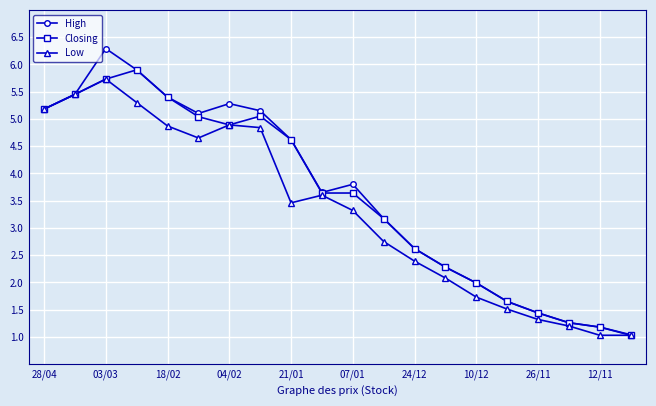

True or false: Closing has more than 1 points higher than both neighbors.

True